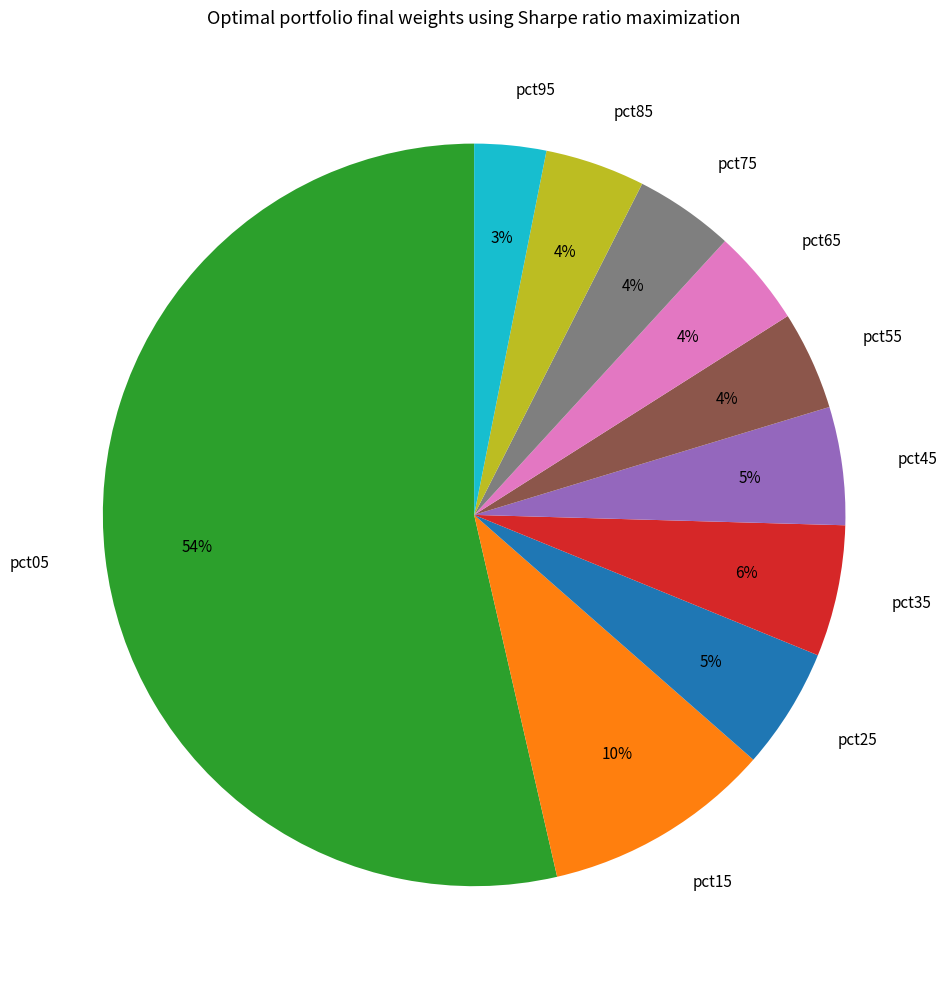

Do pct25 and pct65 together represent more than half of the pie?

No